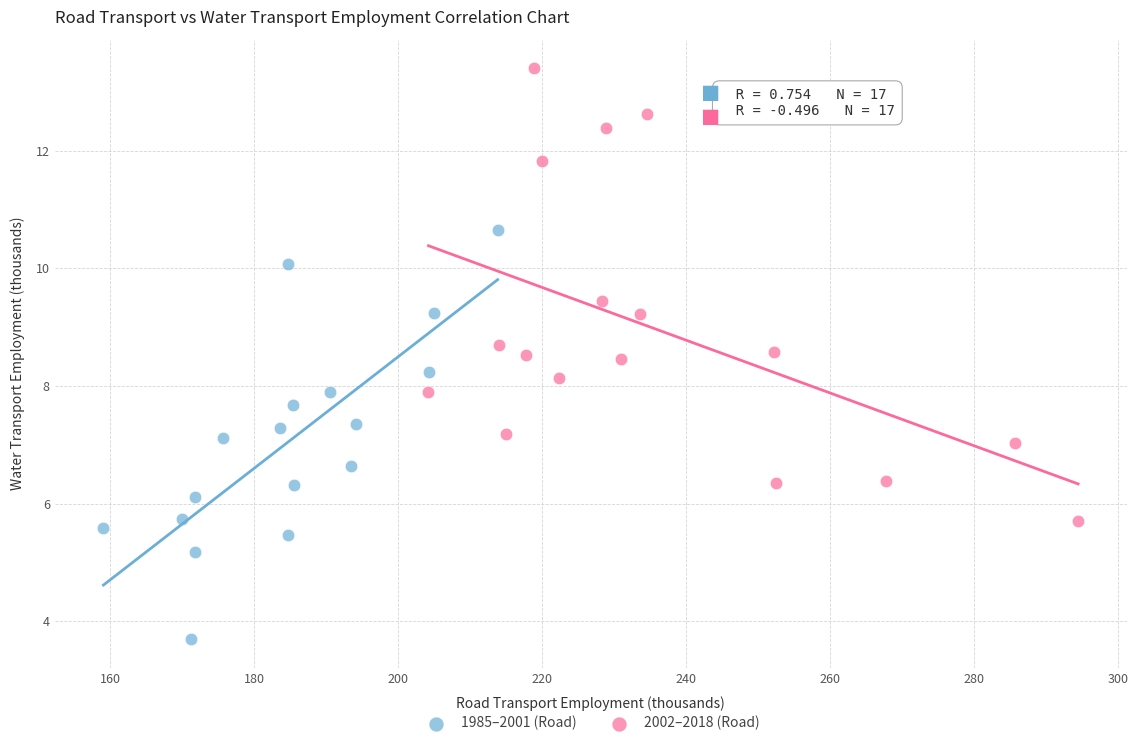

Which series contains the highest Y value?

2002–2018 (Road)